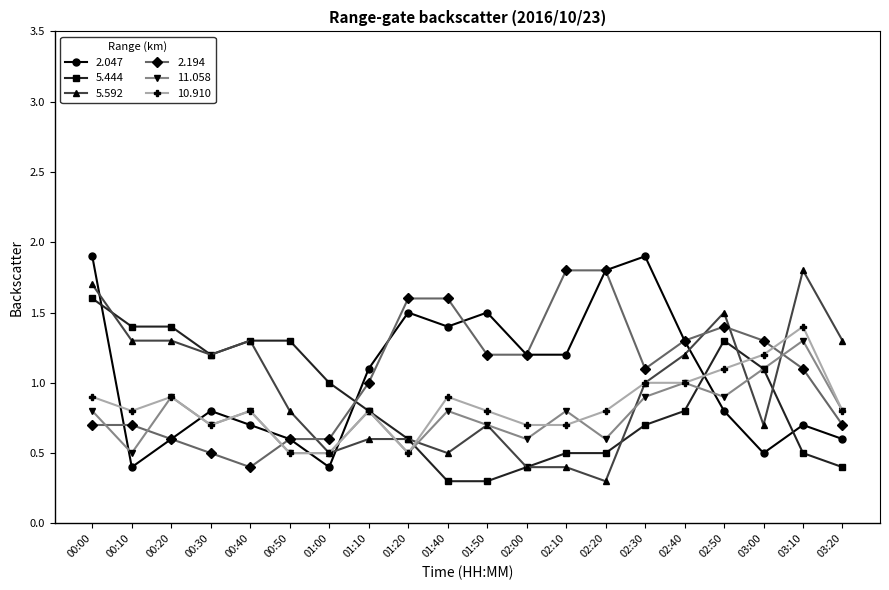

Is the value of 2.194 at 03:00 greater than the value of 10.910 at 02:50?

Yes